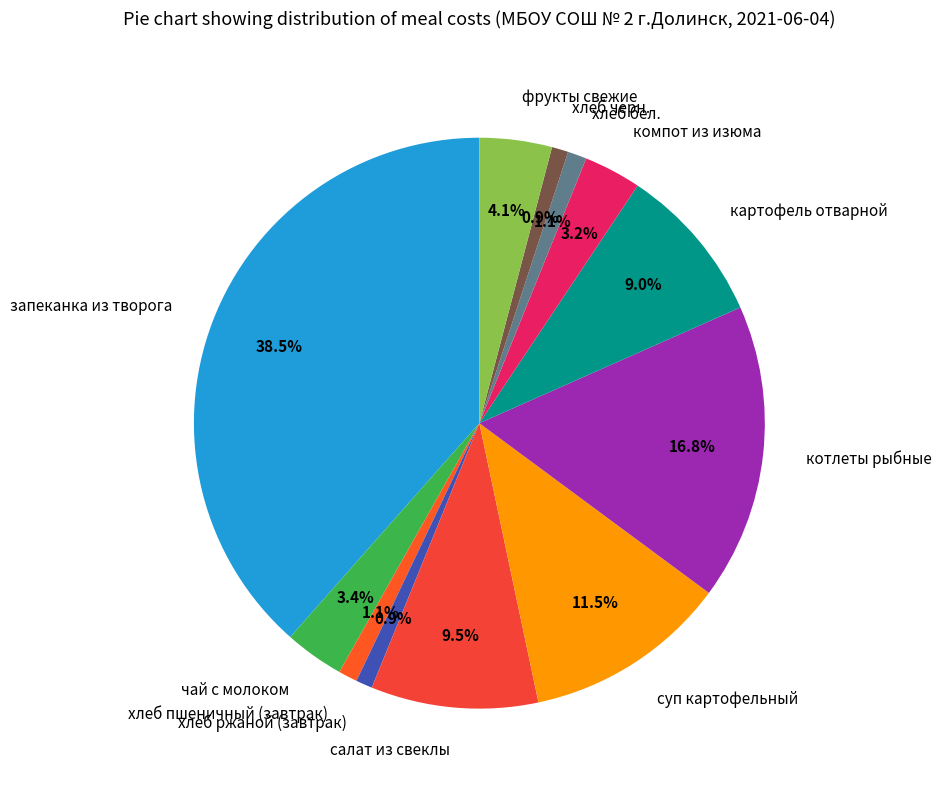

True or false: салат из свеклы accounts for 20% of the total.

False